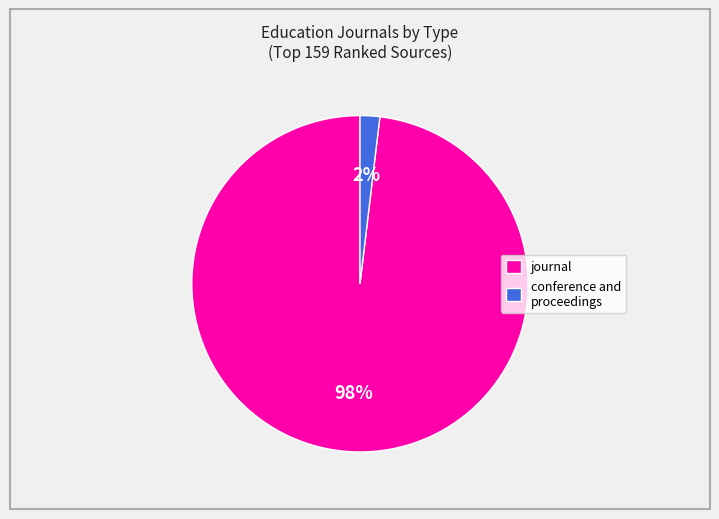

Count the number of slices in the pie.

2